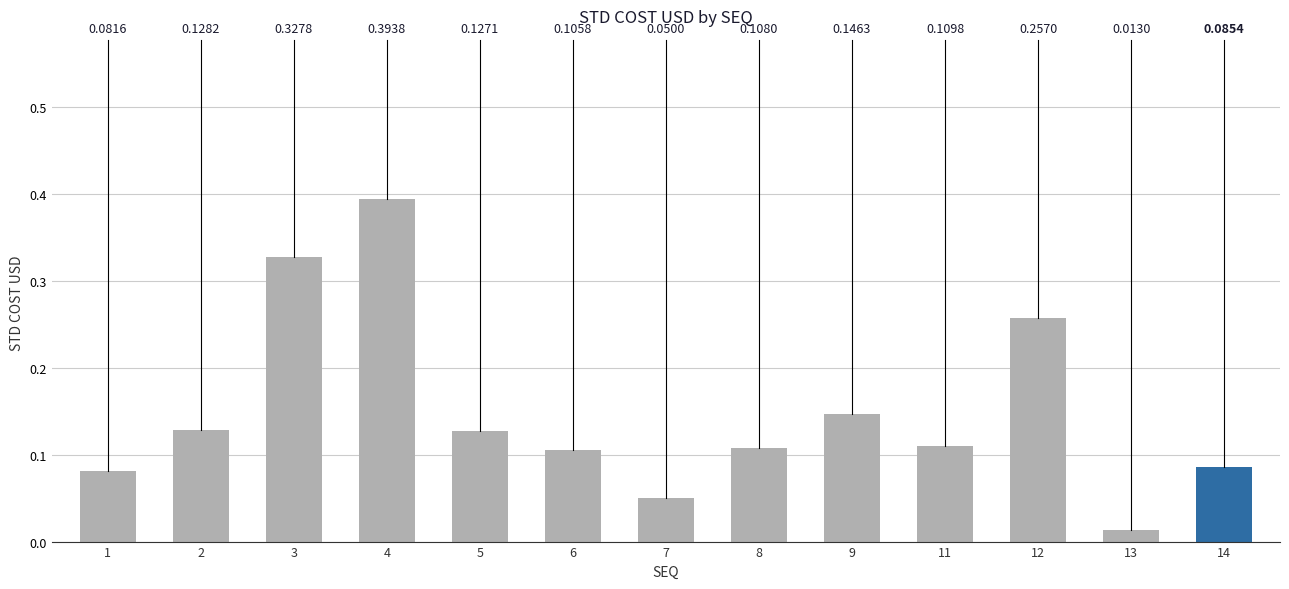

What is the difference between the maximum and second lowest values?

0.3